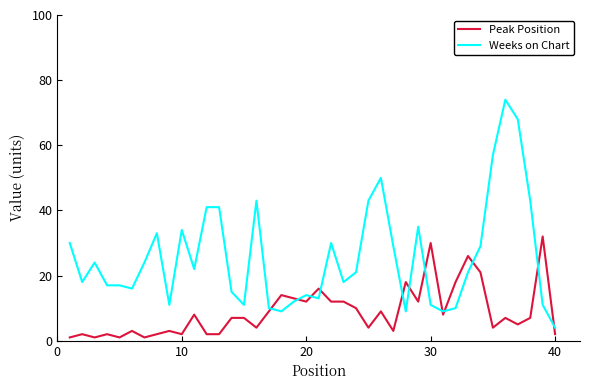

At how many categories does at least one series exceed 19?

23